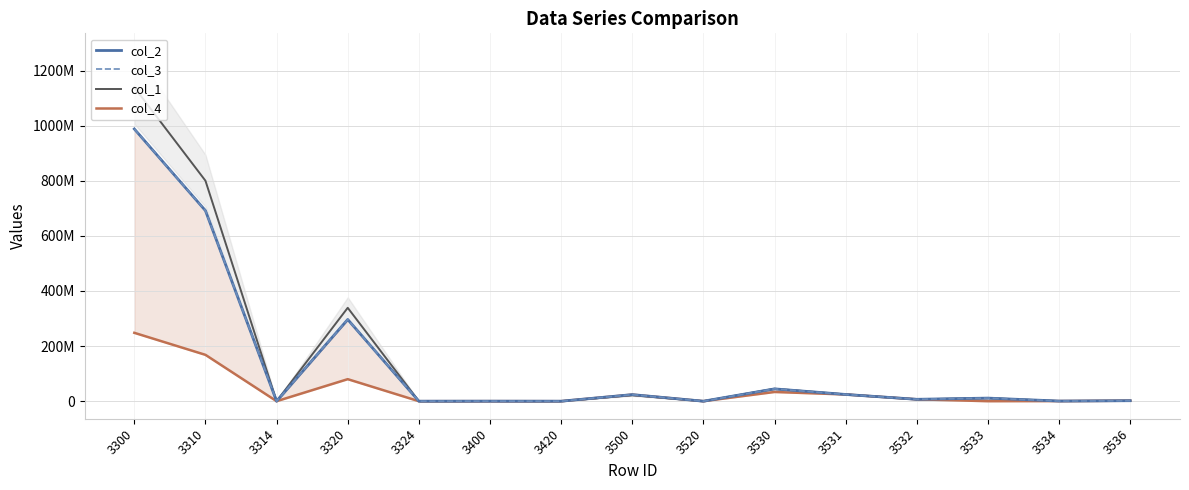

The col_1 series shows 1427539487 at 3310. True or false?

False